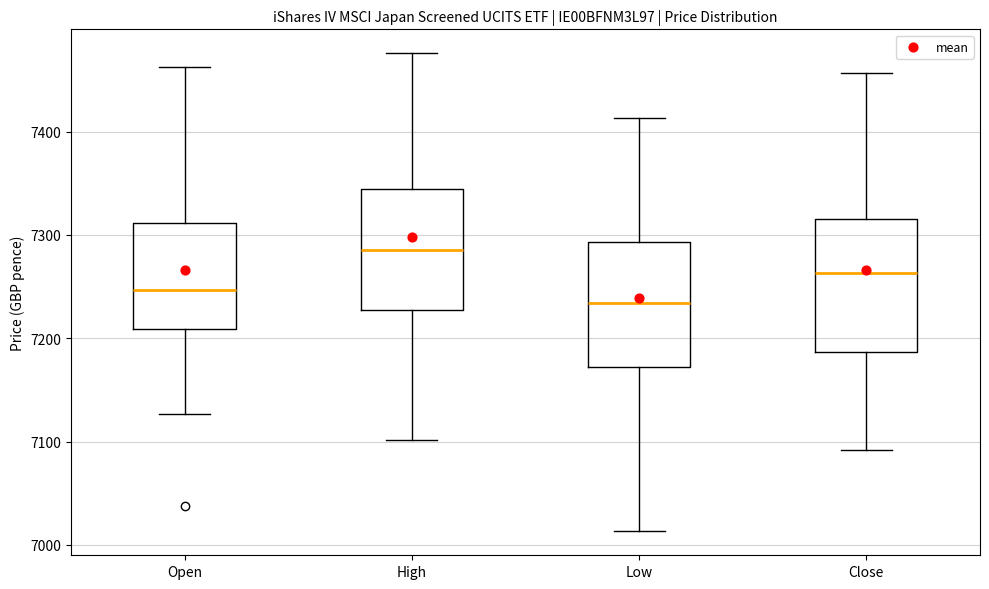

Reading left to right, read every box against the y-axis: the position of its median line, the range the box covers, and the ends of its whiskers. The values are not printed on the chart, so give them approximately, as read against the axis.

Open: median 7250, box 7210 to 7310, whiskers 7130 to 7460
High: median 7290, box 7230 to 7340, whiskers 7100 to 7480
Low: median 7230, box 7170 to 7290, whiskers 7010 to 7410
Close: median 7260, box 7190 to 7320, whiskers 7090 to 7460